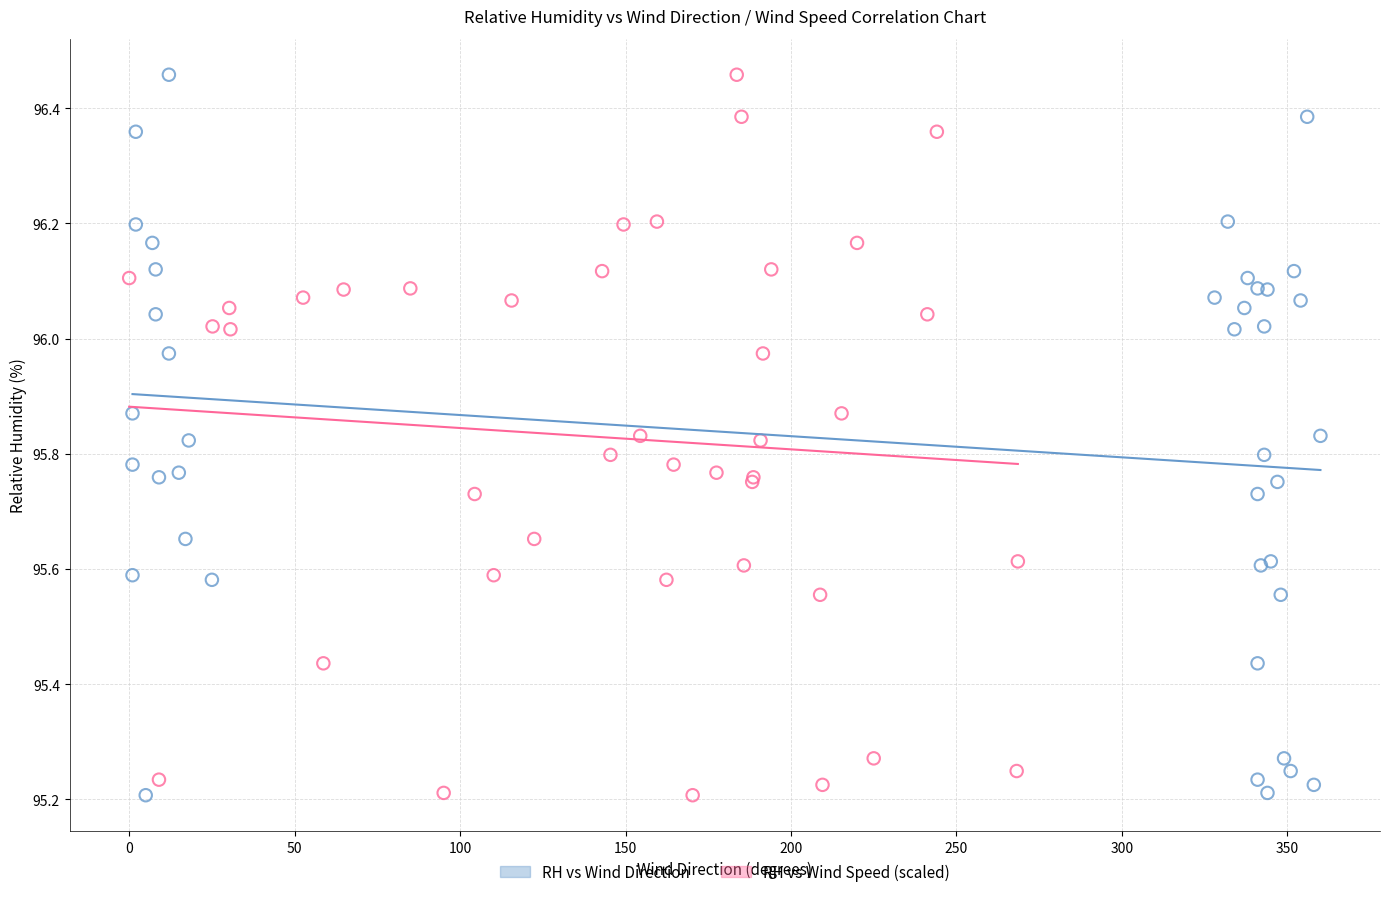

What are all the series names shown in the legend?

RH vs Wind Direction, RH vs Wind Speed (scaled)